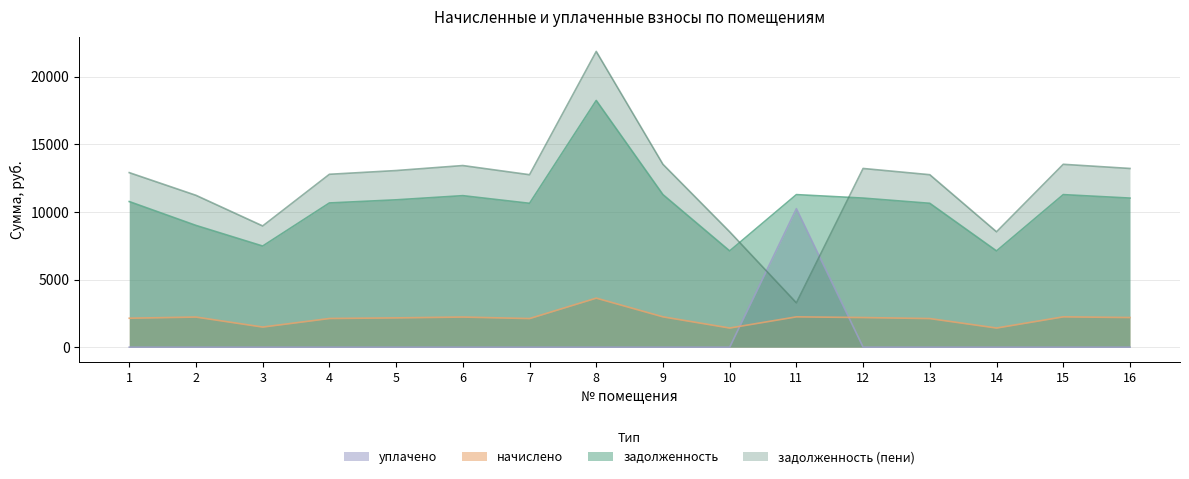

Is it true that начислено equals 1197.9 at 7?

False